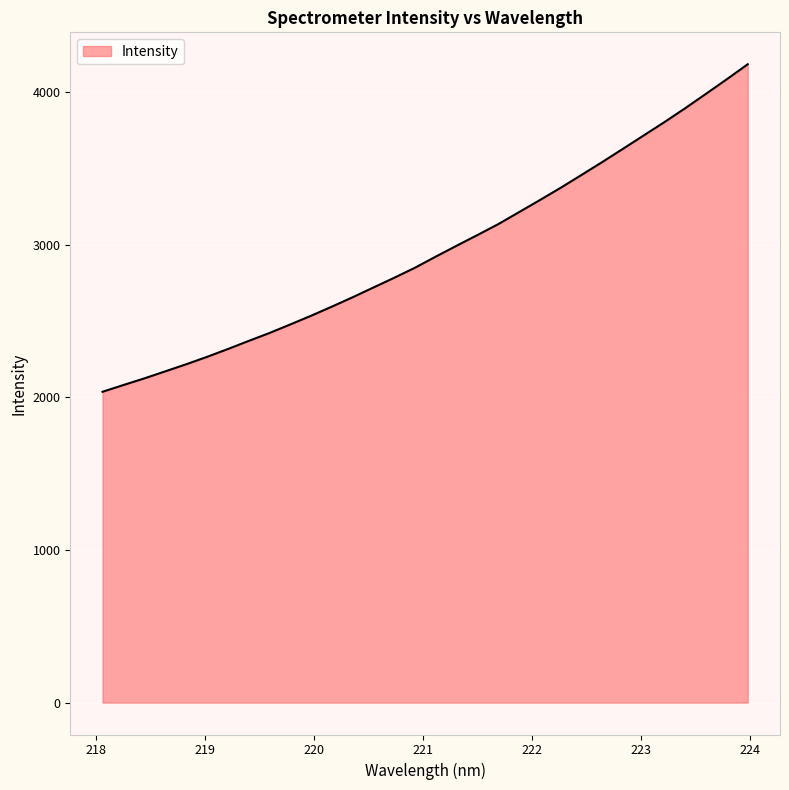

What is the maximum value shown in the chart?

4181.2